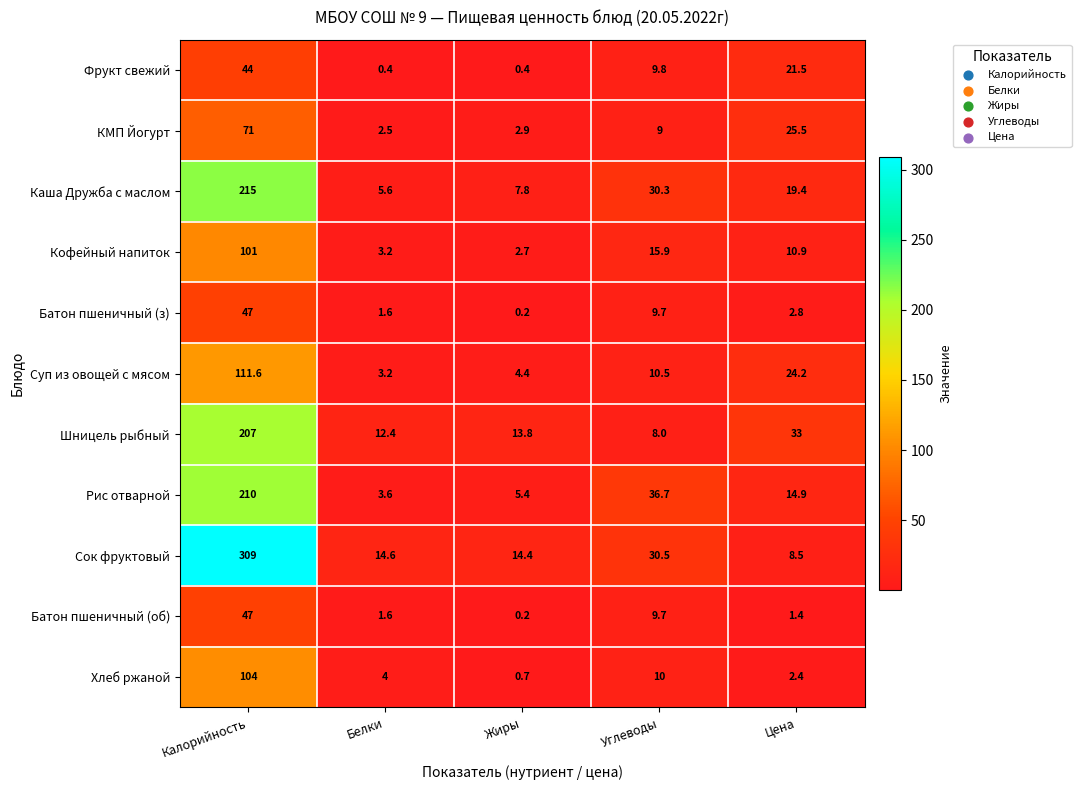

The Батон пшеничный (об) series shows 2.4 at Углеводы. True or false?

False